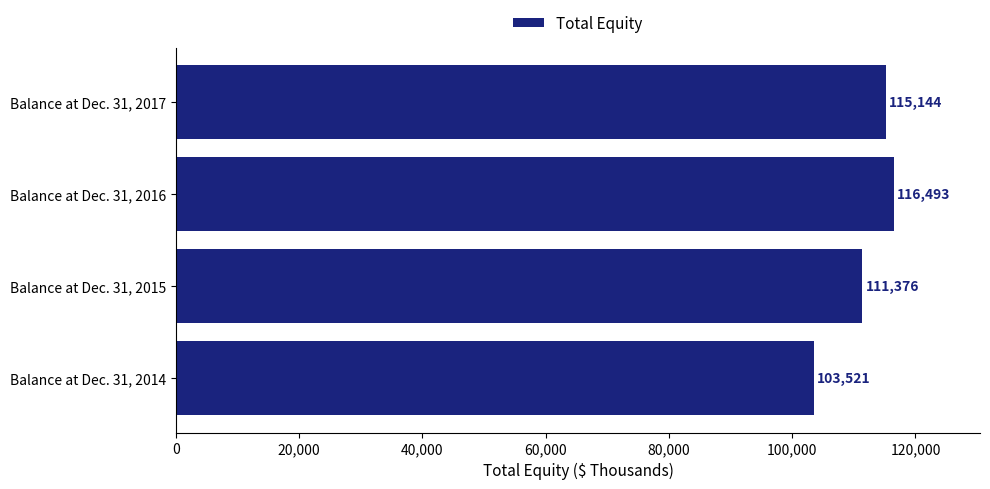

True or false: the data shows 40480 at Balance at Dec. 31, 2015.

False